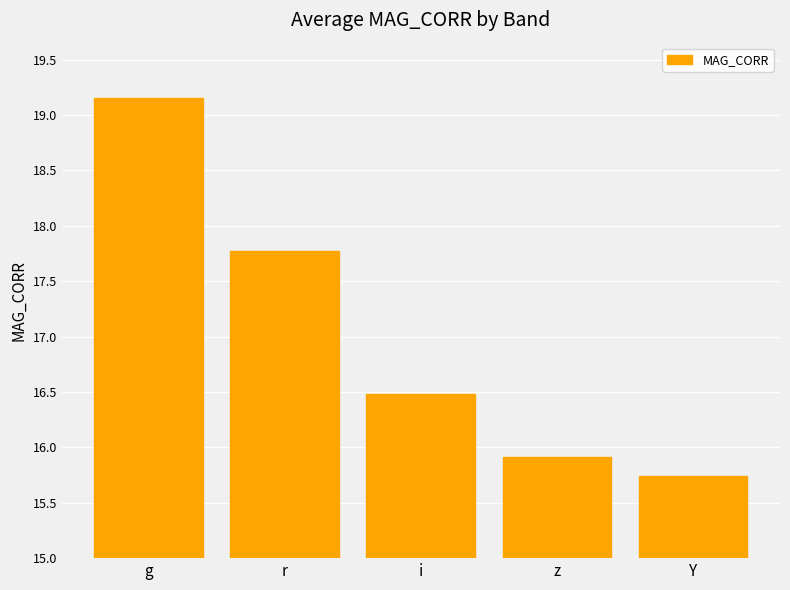

What position from the right is g?

5